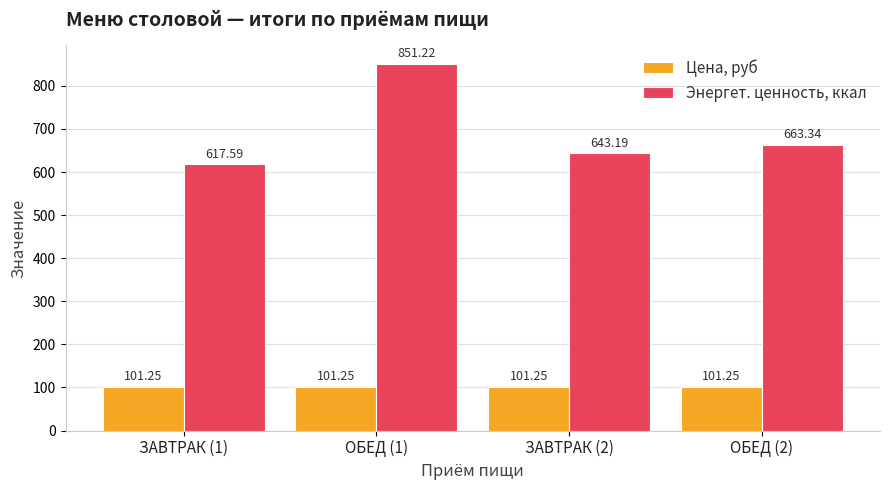

What value does the Энергет. ценность, ккал series have at ЗАВТРАК (2)?

643.2